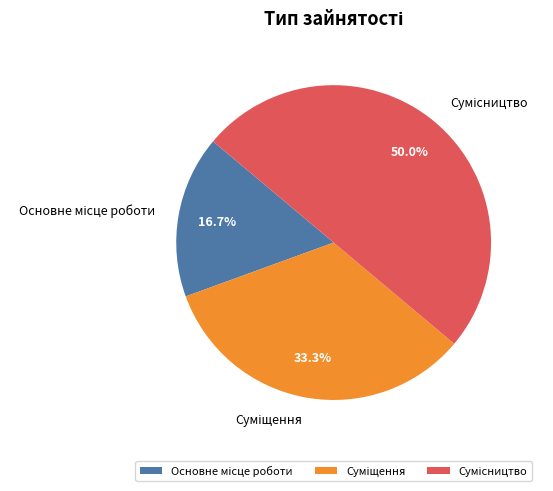

Which slice is the smallest?

Основне місце роботи